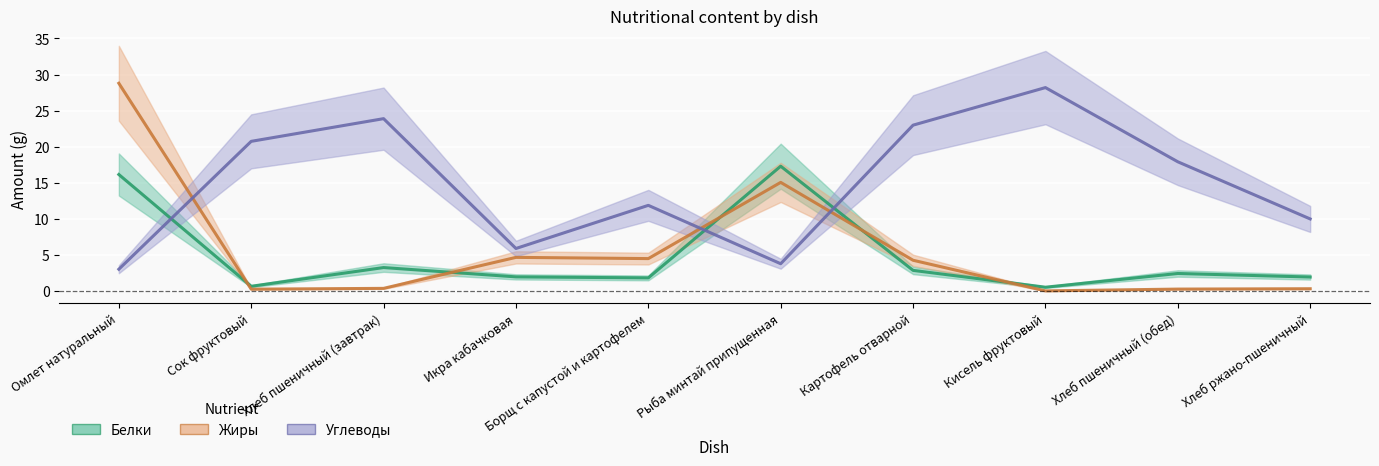

Which category has the highest value across all series?

Омлет натуральный